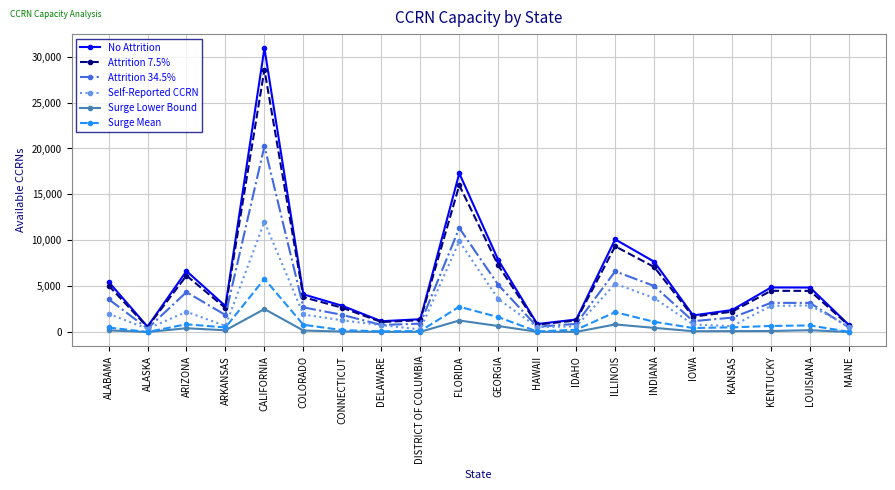

What are all the series names shown in the legend?

No Attrition, Attrition 7.5%, Attrition 34.5%, Self-Reported CCRN, Surge Lower Bound, Surge Mean